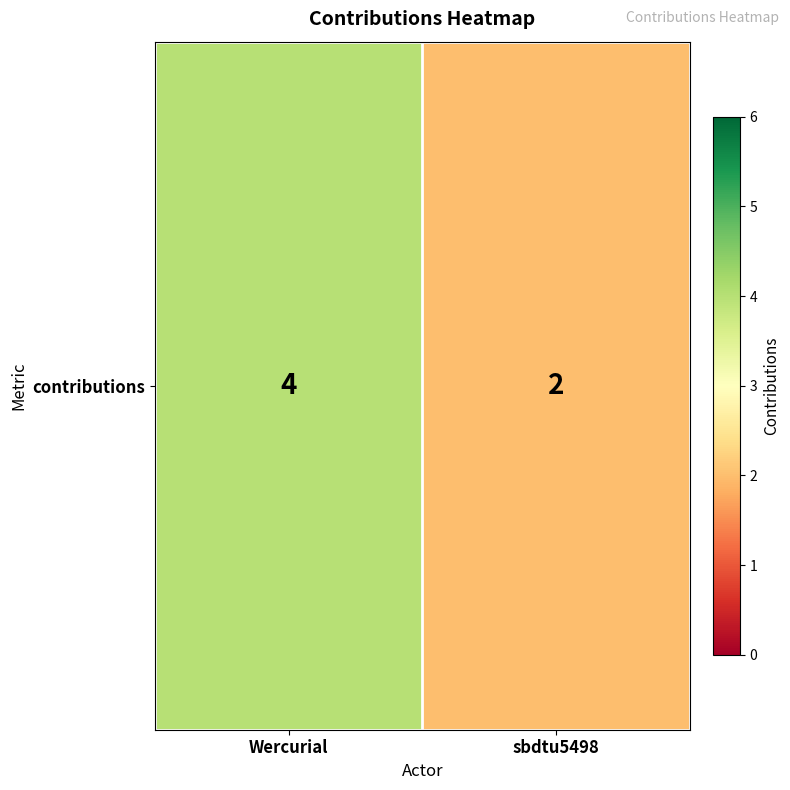

Approximately how many times larger is the value at Wercurial compared to sbdtu5498?

2.0